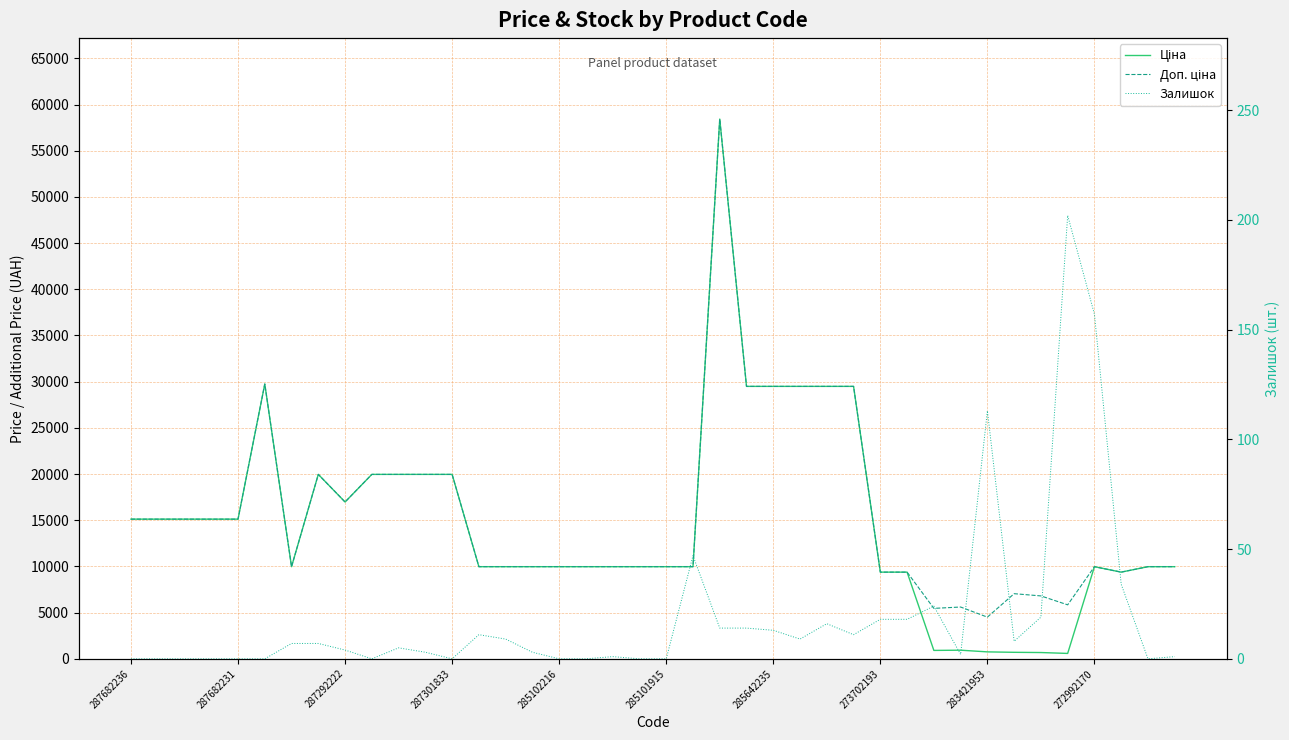

At which label does Ціна first exceed 9974?

287682236